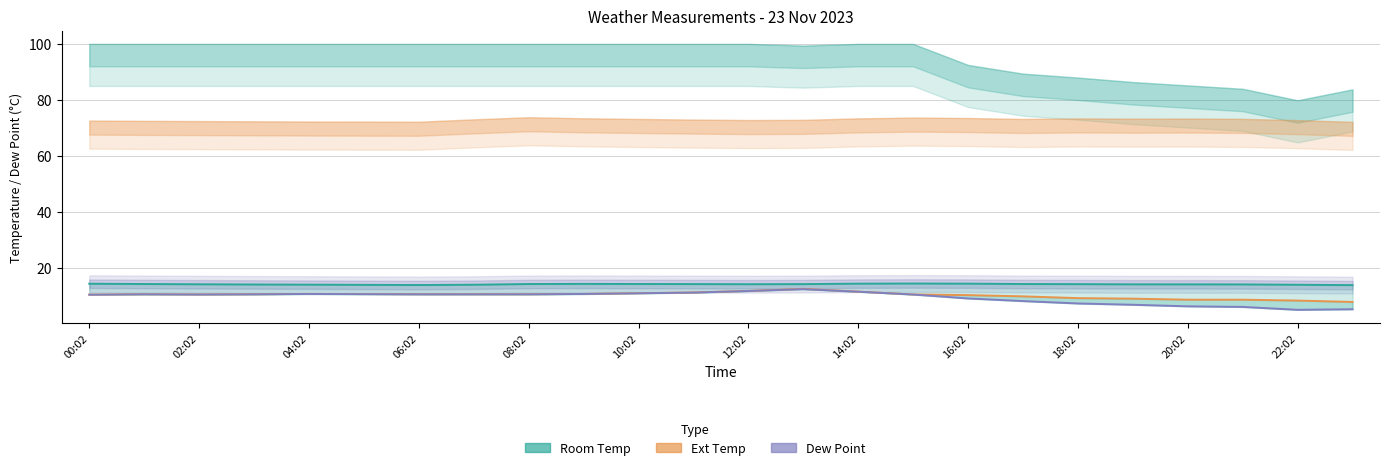

List the series in order of their overall mean, lowest first.

Dew Point, Ext Temp, Room Temp